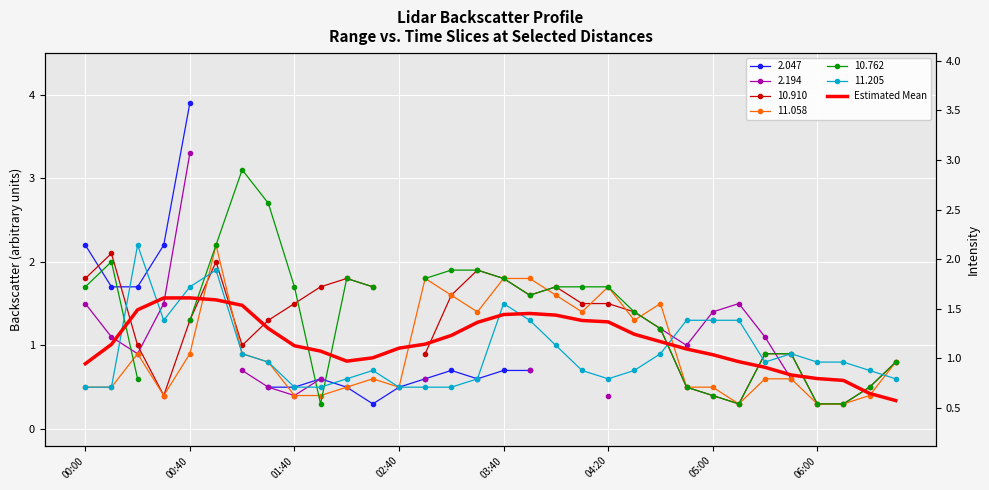

What is the difference between the second highest and minimum values?

1.2